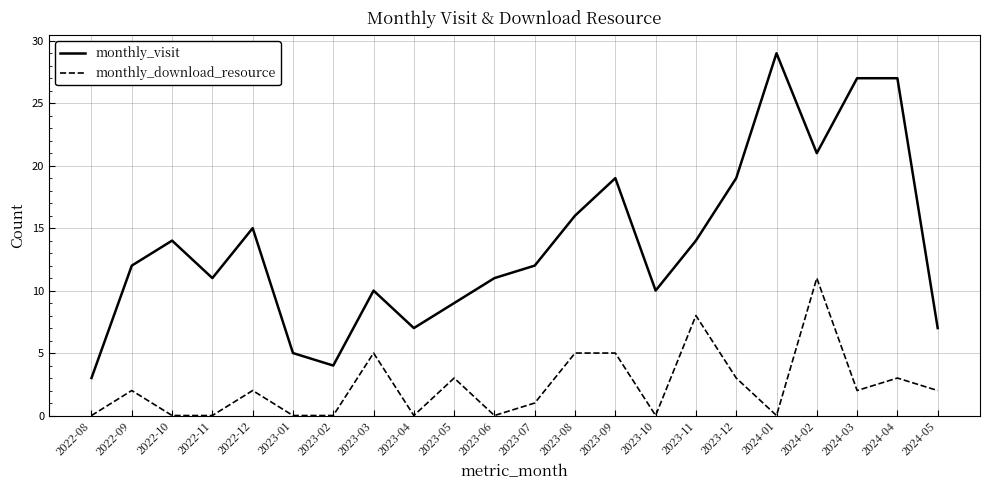

What are all the series names shown in the legend?

monthly_visit, monthly_download_resource